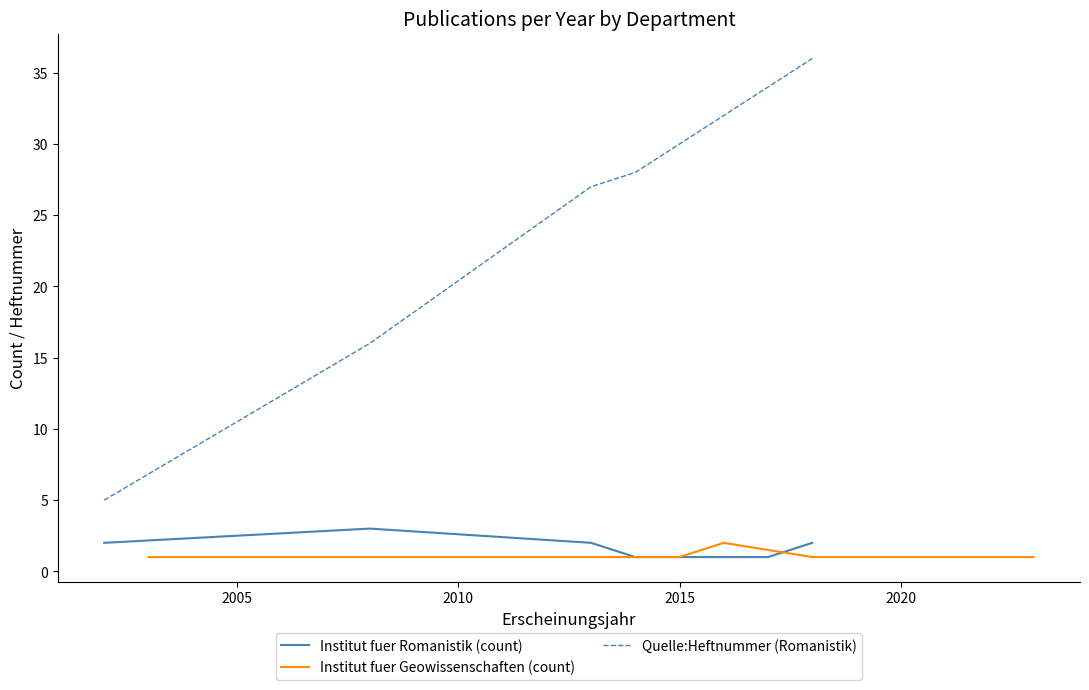

True or false: Institut fuer Romanistik (count) and Quelle:Heftnummer (Romanistik) cross at least once.

False